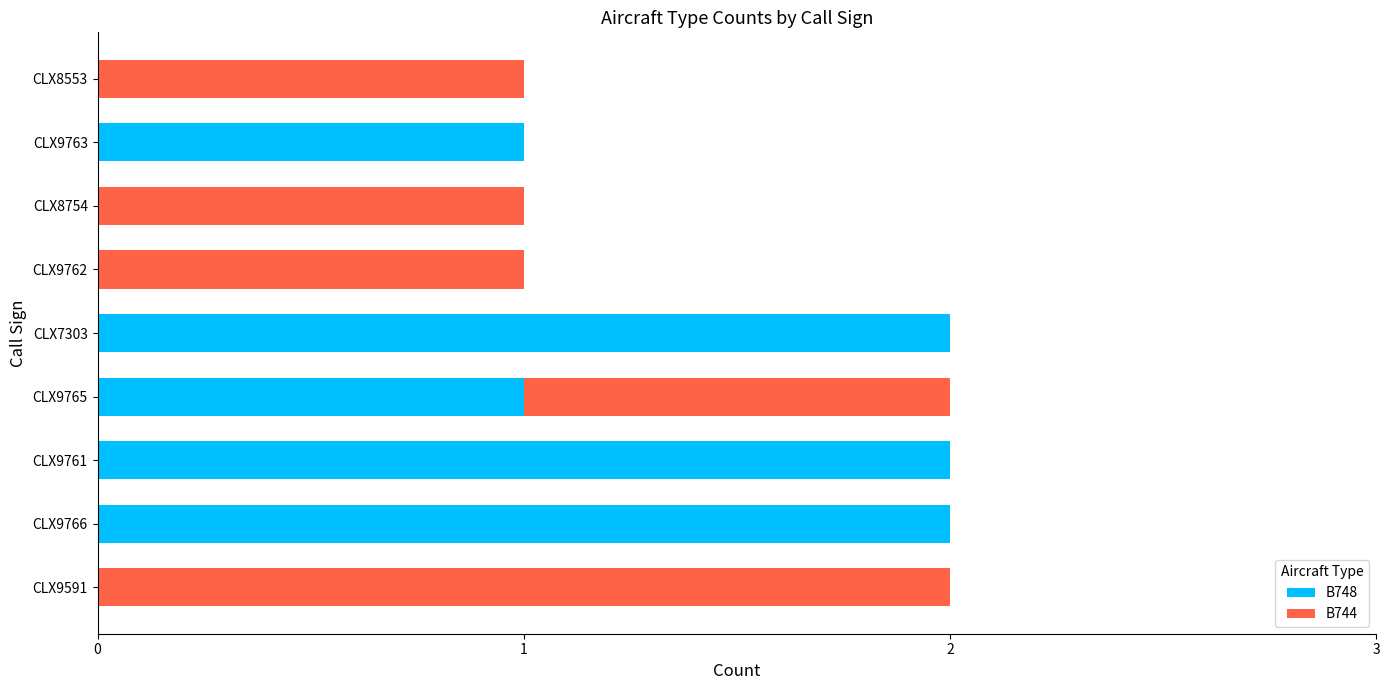

The value of B748 at CLX9591 is 0. True or false?

True